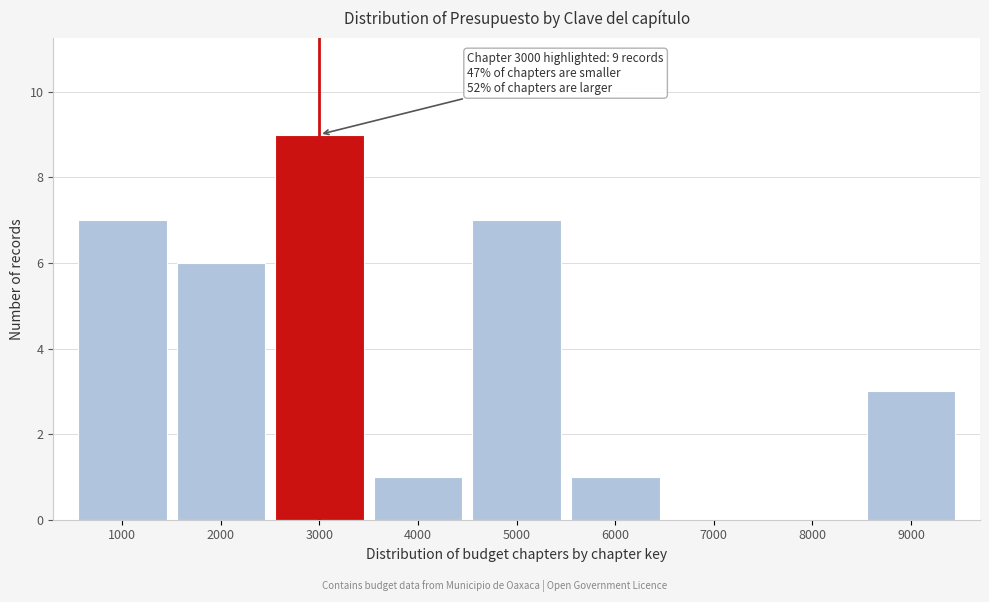

Reading right to left, what are all the values shown in this chart?

9000=3	8000=0	7000=0	6000=1	5000=7	4000=1	3000=9	2000=6	1000=7